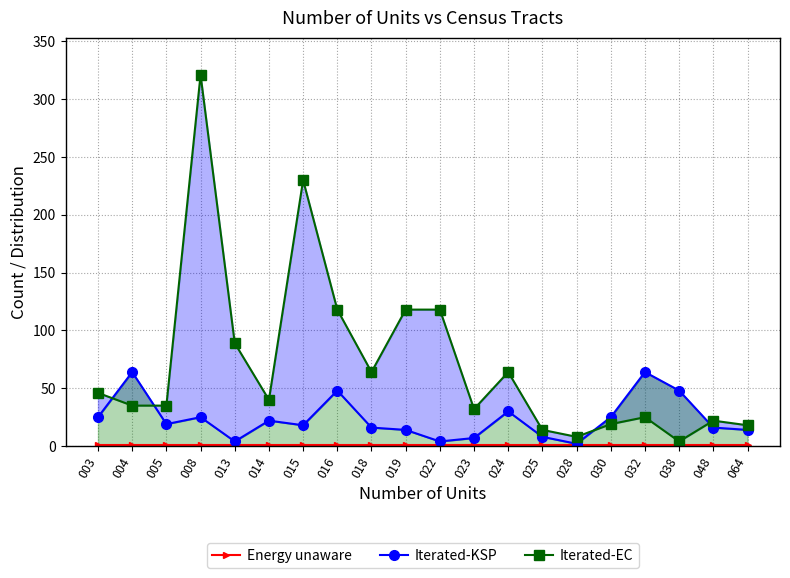

Does the chart have visible grid lines?

Yes